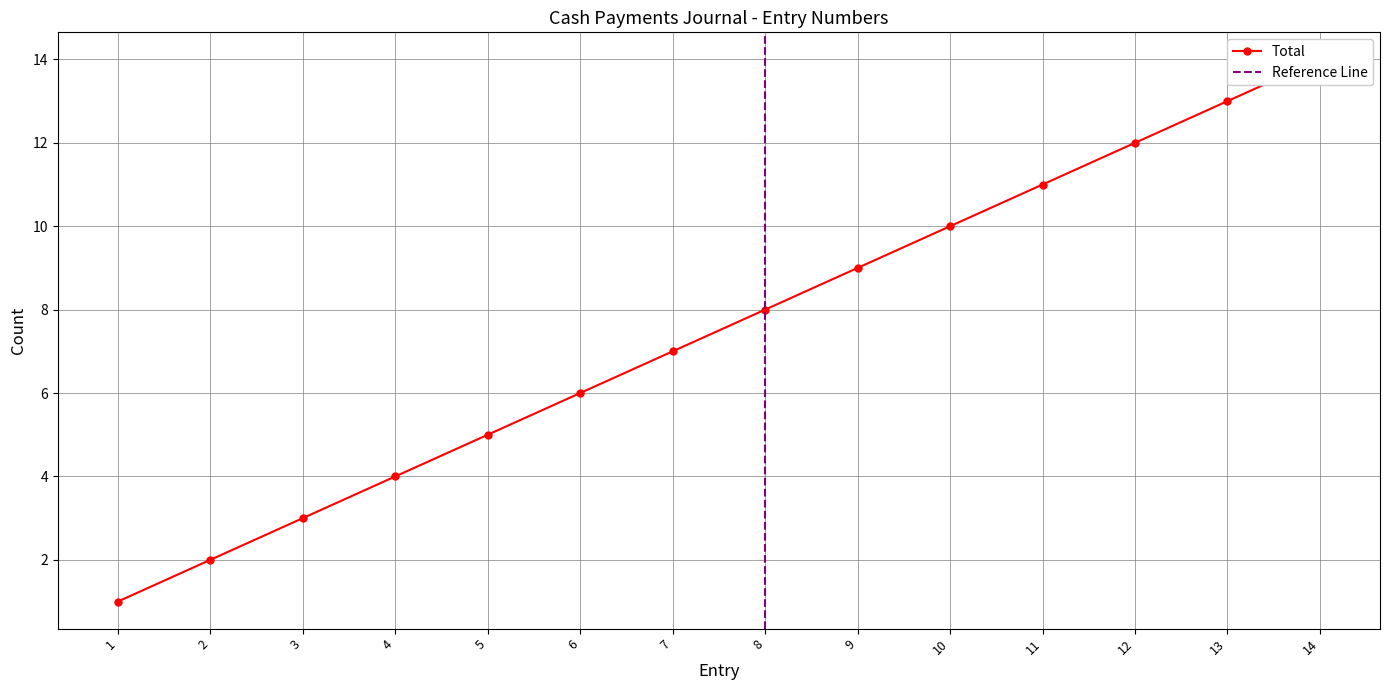

How many categories are shown in the chart?

14